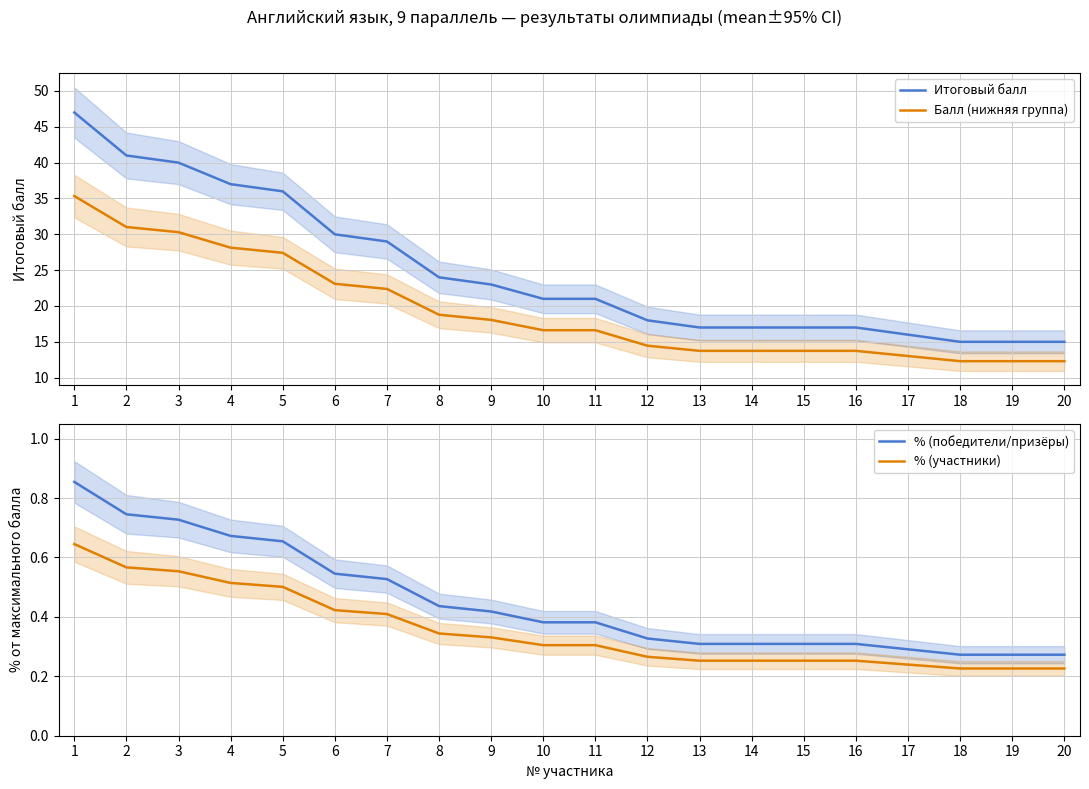

What is the approximate value of Балл (нижняя группа) at 2?

31.0